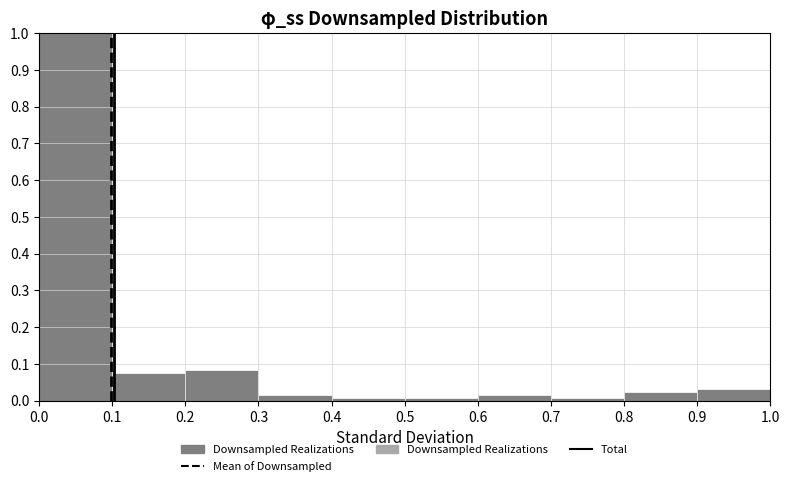

Reading left to right, transcribe this chart: for each bar, give the range it covers on the x-axis and its height. The values are not printed on the chart, so give them approximately, as read against the axis.

0.0 to 0.1: 1.00
0.1 to 0.2: 0.07
0.2 to 0.3: 0.08
0.3 to 0.4: 0.02
0.4 to 0.5: under 0.01
0.5 to 0.6: under 0.01
0.6 to 0.7: 0.02
0.7 to 0.8: under 0.01
0.8 to 0.9: 0.02
0.9 to 1.0: 0.03